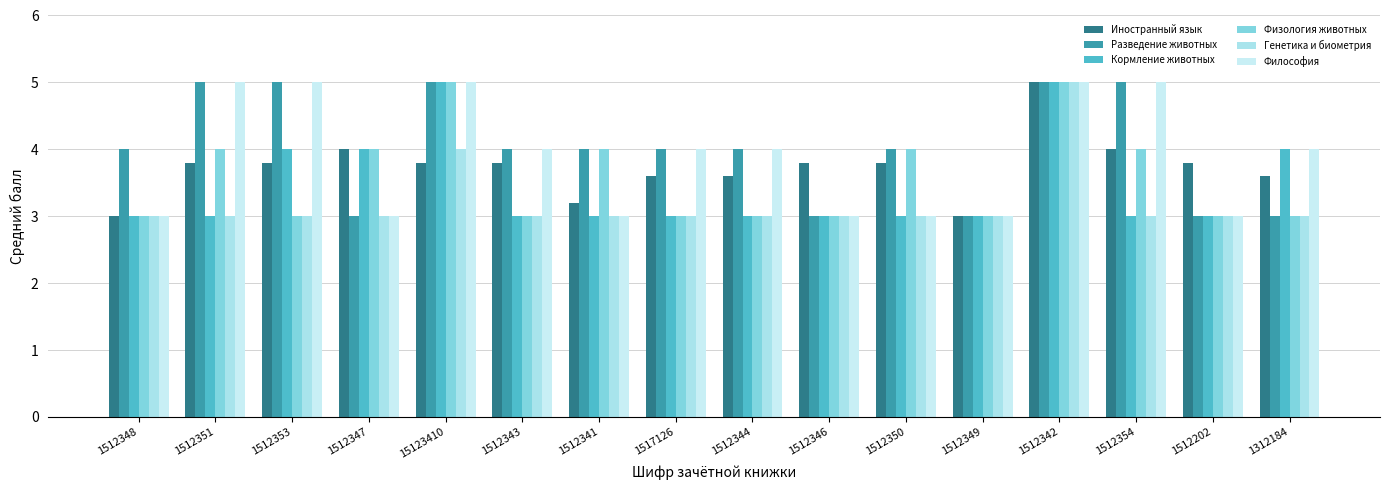

Reading left to right, extract all data points from this chart.

Иностранный язык: 1512348=3.0	1512351=3.8	1512353=3.8	1512347=4.0	15123410=3.8	1512343=3.8	1512341=3.2	1517126=3.6	1512344=3.6	1512346=3.8	1512350=3.8	1512349=3.0	1512342=5.0	1512354=4.0	1512202=3.8	1312184=3.6
Разведение животных: 1512348=4.0	1512351=5.0	1512353=5.0	1512347=3.0	15123410=5.0	1512343=4.0	1512341=4.0	1517126=4.0	1512344=4.0	1512346=3.0	1512350=4.0	1512349=3.0	1512342=5.0	1512354=5.0	1512202=3.0	1312184=3.0
Кормление животных: 1512348=3.0	1512351=3.0	1512353=4.0	1512347=4.0	15123410=5.0	1512343=3.0	1512341=3.0	1517126=3.0	1512344=3.0	1512346=3.0	1512350=3.0	1512349=3.0	1512342=5.0	1512354=3.0	1512202=3.0	1312184=4.0
Физология животных: 1512348=3.0	1512351=4.0	1512353=3.0	1512347=4.0	15123410=5.0	1512343=3.0	1512341=4.0	1517126=3.0	1512344=3.0	1512346=3.0	1512350=4.0	1512349=3.0	1512342=5.0	1512354=4.0	1512202=3.0	1312184=3.0
Генетика и биометрия: 1512348=3.0	1512351=3.0	1512353=3.0	1512347=3.0	15123410=4.0	1512343=3.0	1512341=3.0	1517126=3.0	1512344=3.0	1512346=3.0	1512350=3.0	1512349=3.0	1512342=5.0	1512354=3.0	1512202=3.0	1312184=3.0
Философия: 1512348=3.0	1512351=5.0	1512353=5.0	1512347=3.0	15123410=5.0	1512343=4.0	1512341=3.0	1517126=4.0	1512344=4.0	1512346=3.0	1512350=3.0	1512349=3.0	1512342=5.0	1512354=5.0	1512202=3.0	1312184=4.0